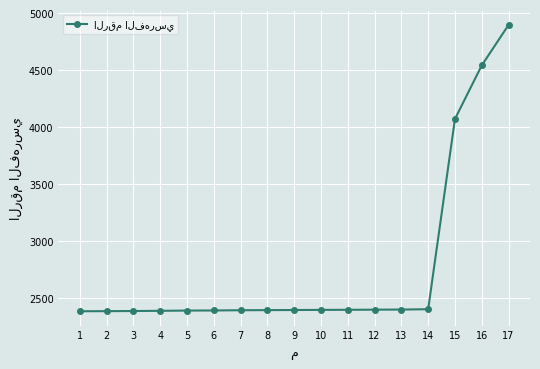

What is the greatest value displayed?

4897